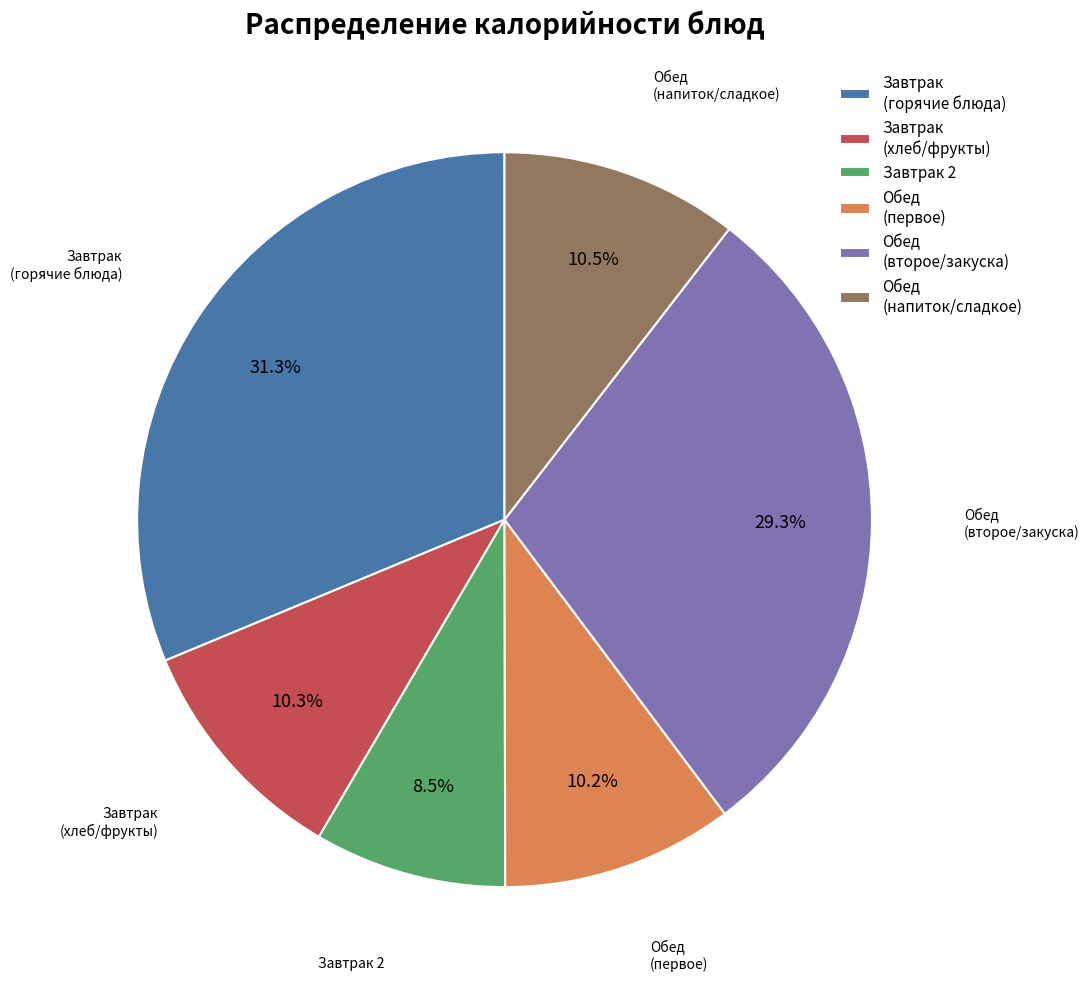

Which slice is the largest?

Завтрак (горячие блюда)